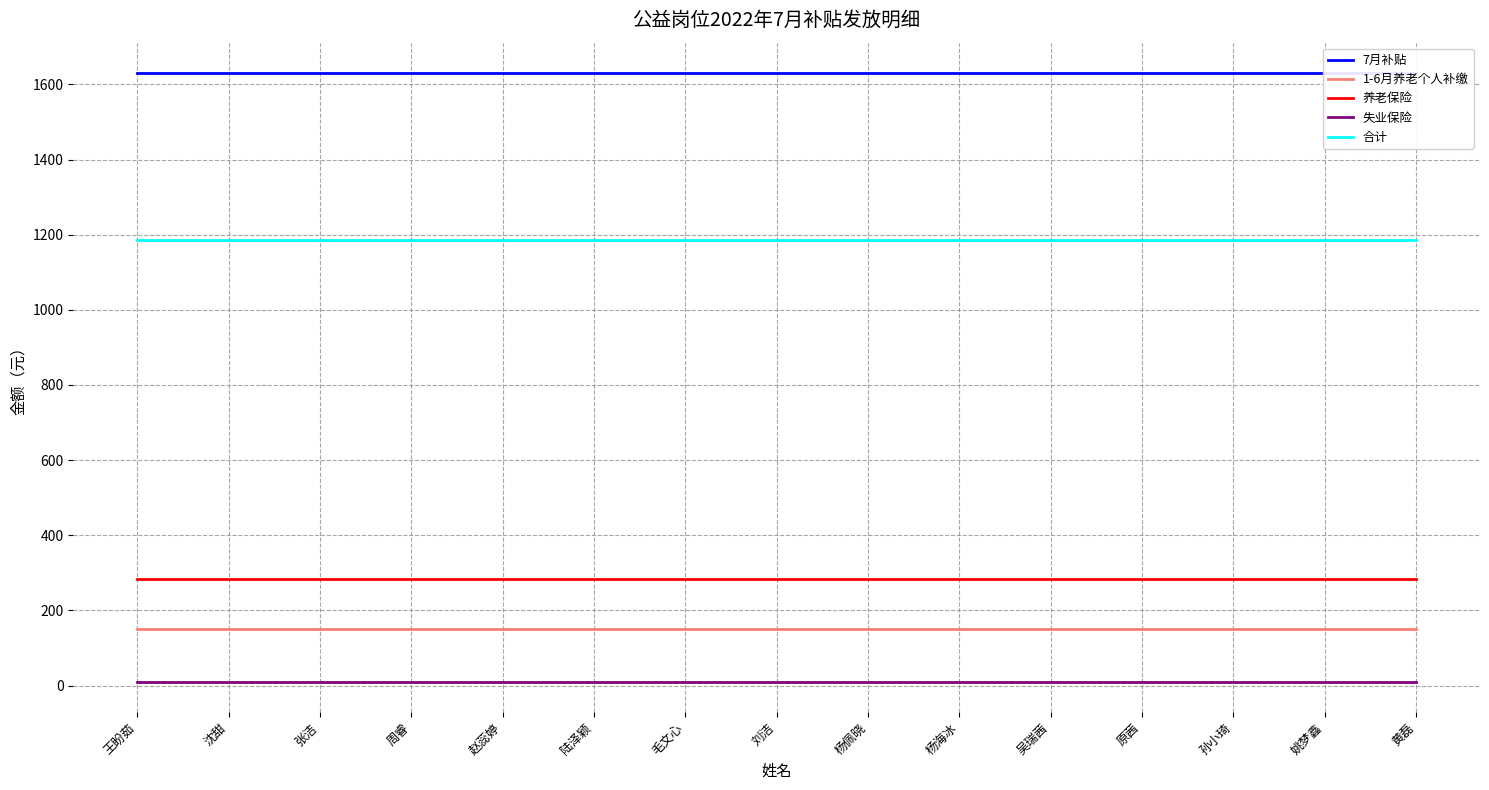

True or false: 合计 and 失业保险 intersect in this chart.

False